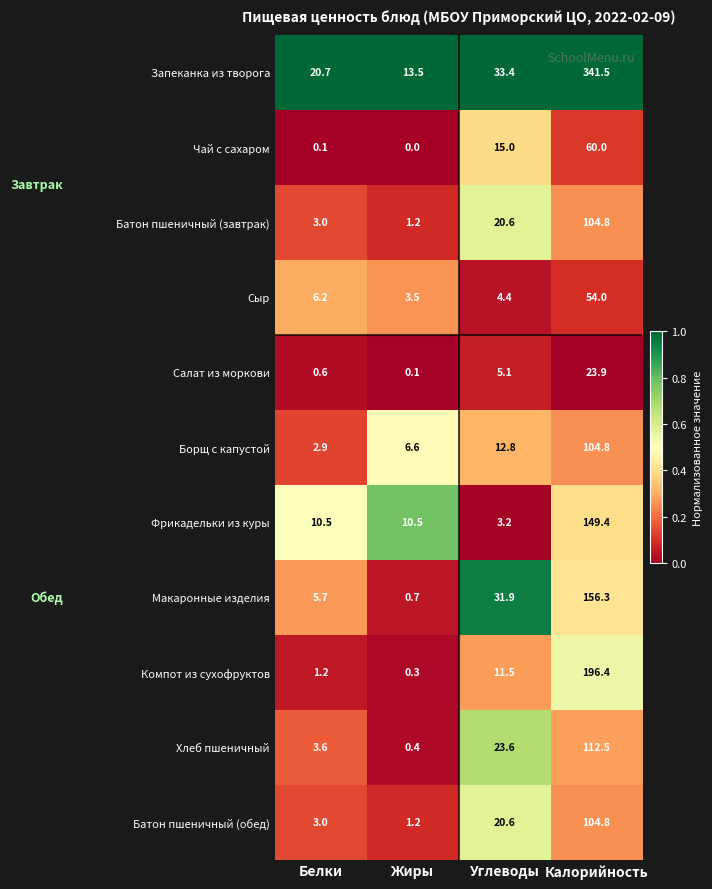

The Борщ с капустой series shows 12.8 at Углеводы. True or false?

True